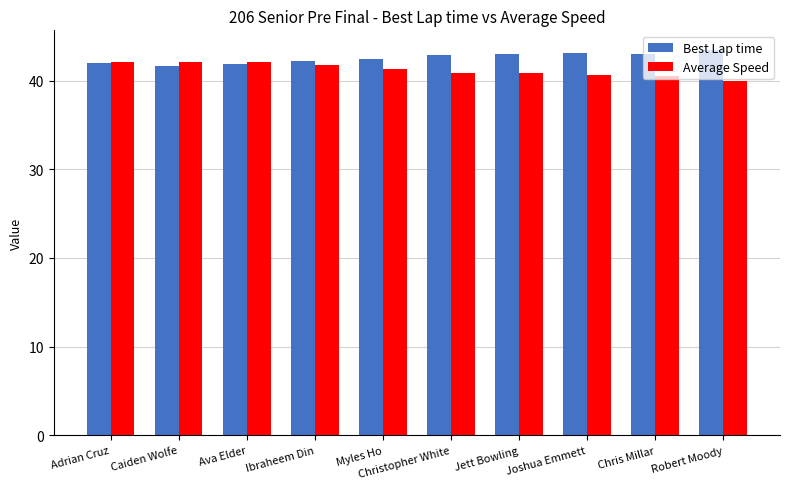

Count the number of categories in the chart.

10